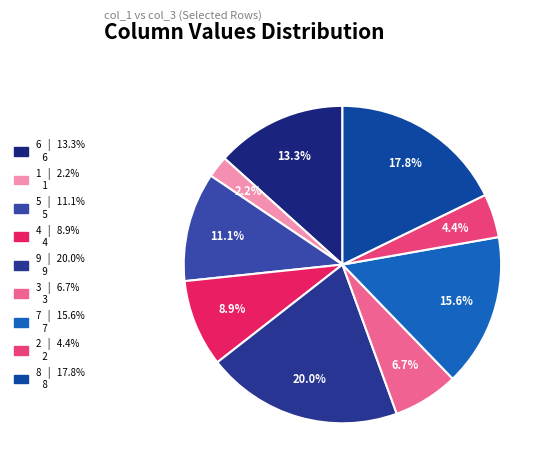

How many slices are in this pie chart?

9